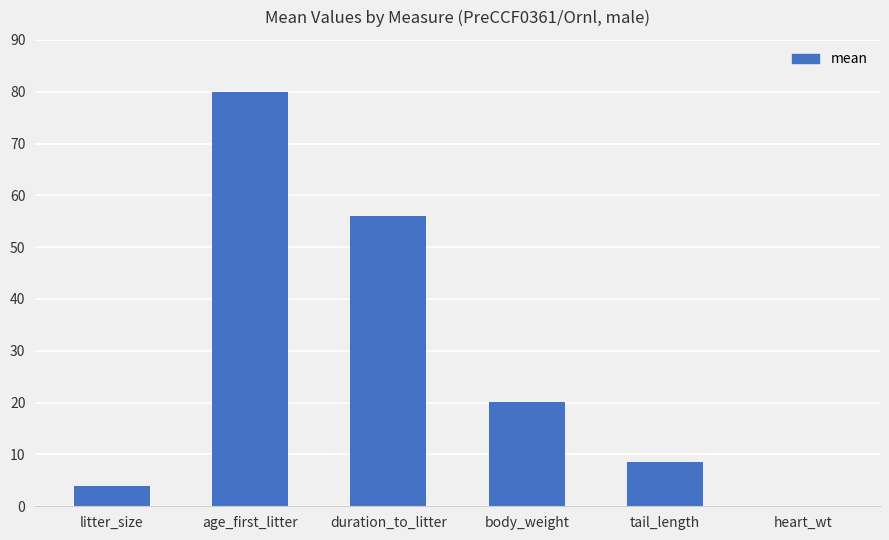

The value at age_first_litter is 80.0. True or false?

True